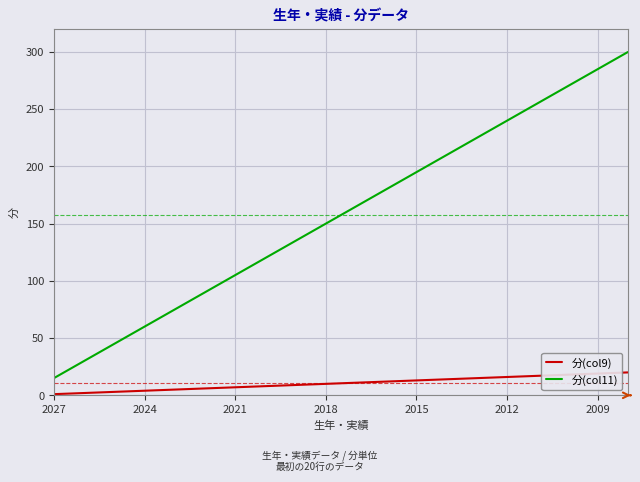

Does the chart have visible grid lines?

Yes